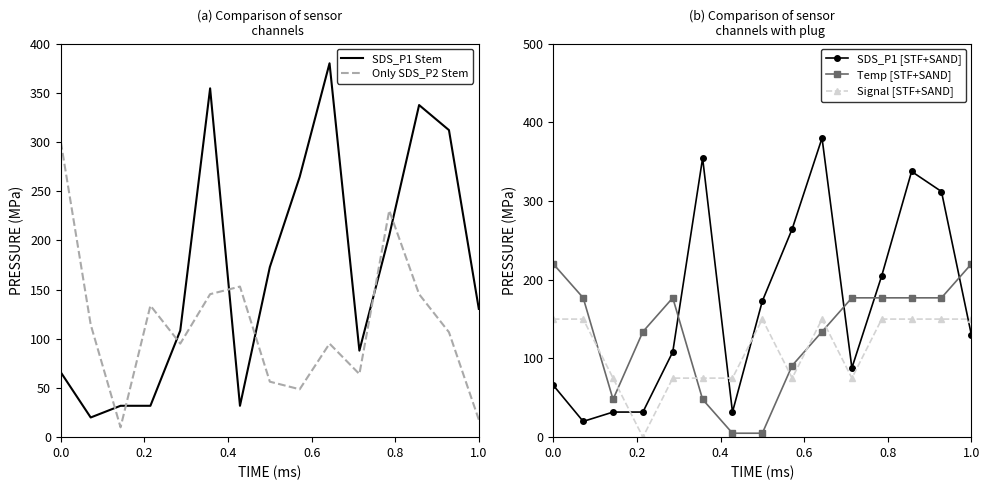

At how many categories does at least one series exceed 305?

4